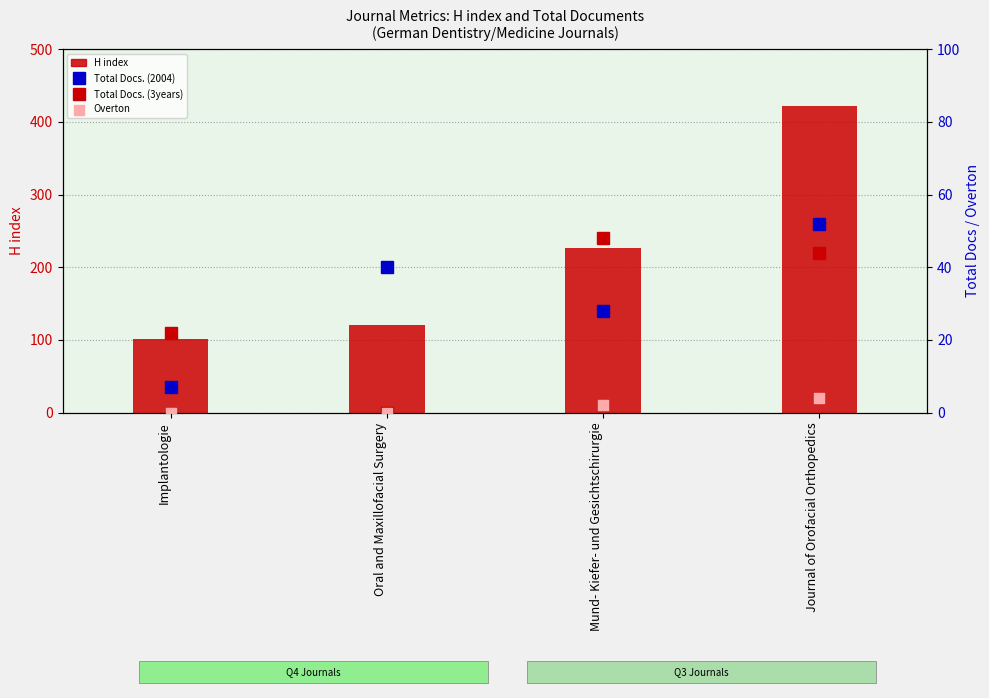

At which category is the sum across all series the highest?

Journal of Orofacial Orthopedics